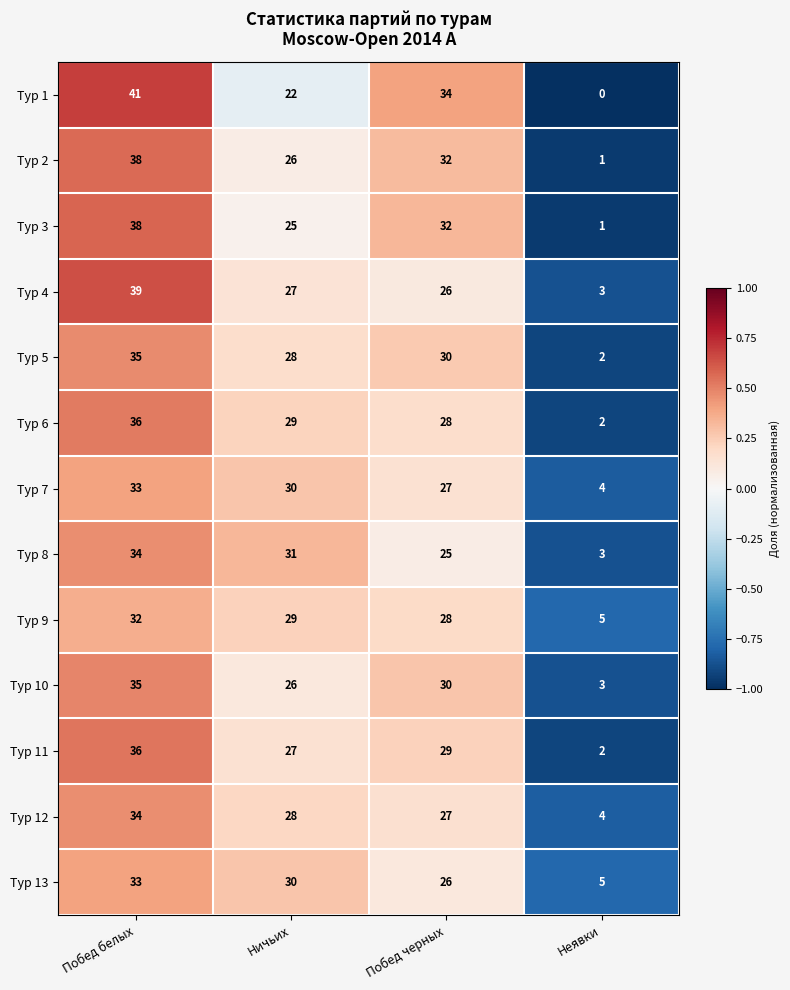

The Тур 9 series shows 55 at Побед белых. True or false?

False